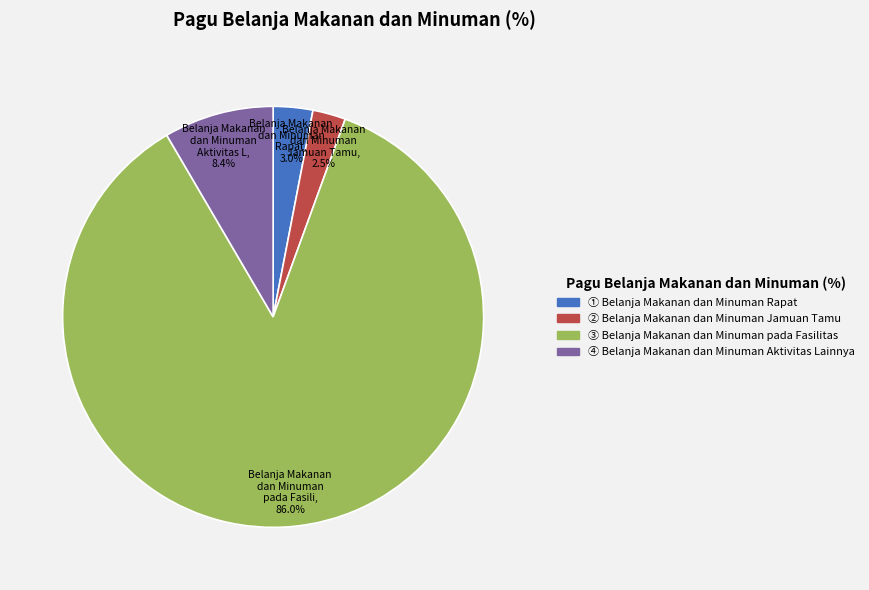

Is there a majority slice in this chart?

Yes